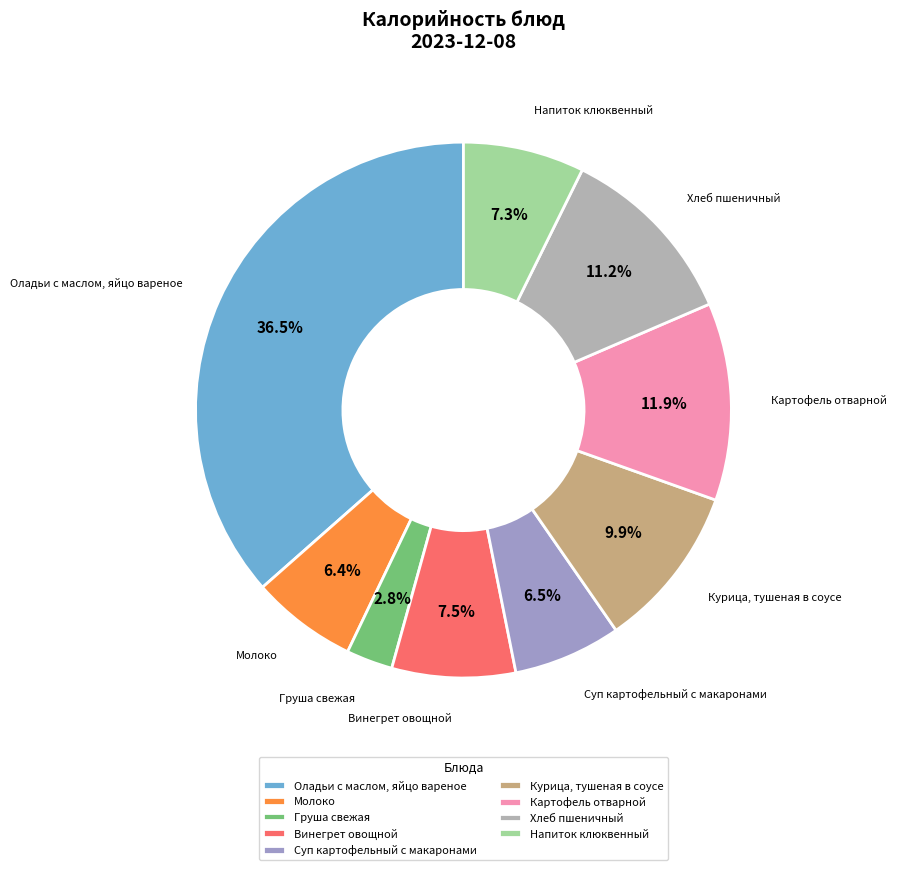

What is the largest slice in the pie chart?

Оладьи с маслом, яйцо вареное